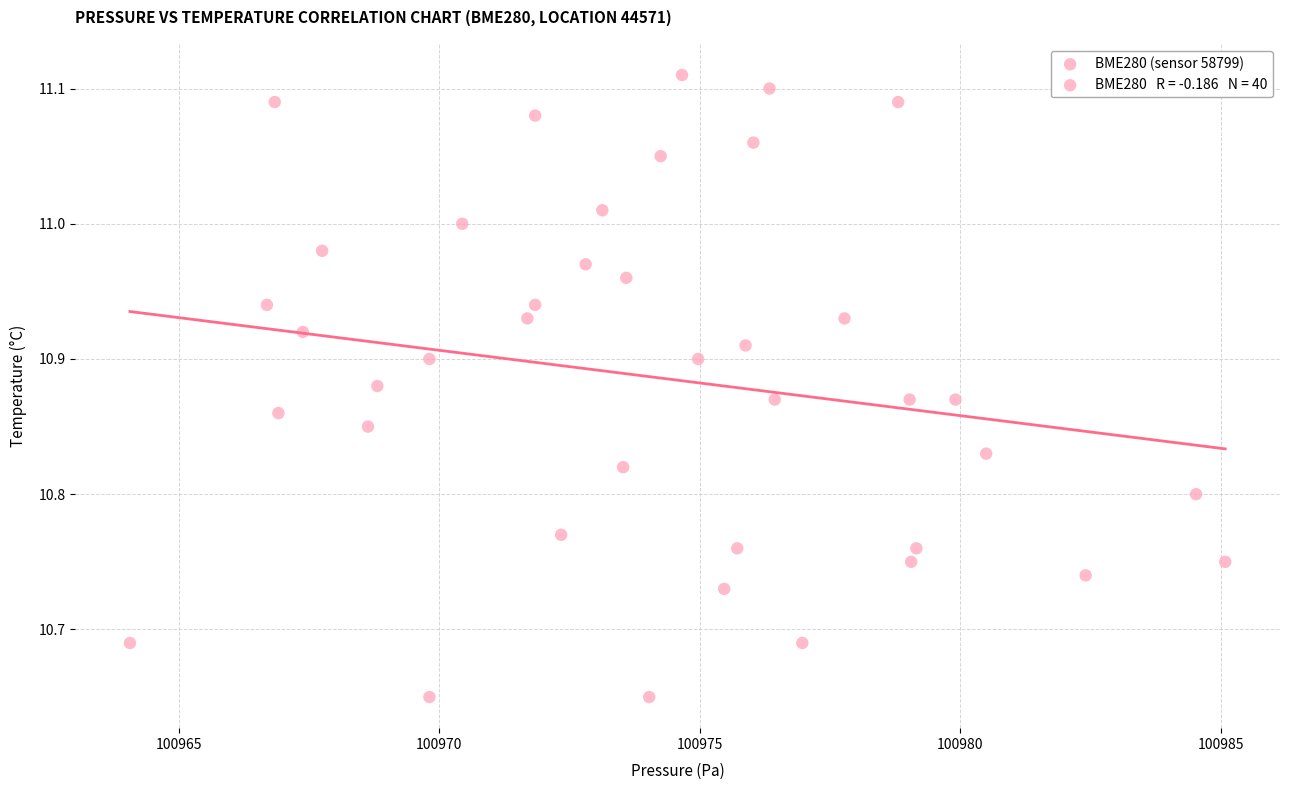

What is the range of Y values (max minus min)?

0.5